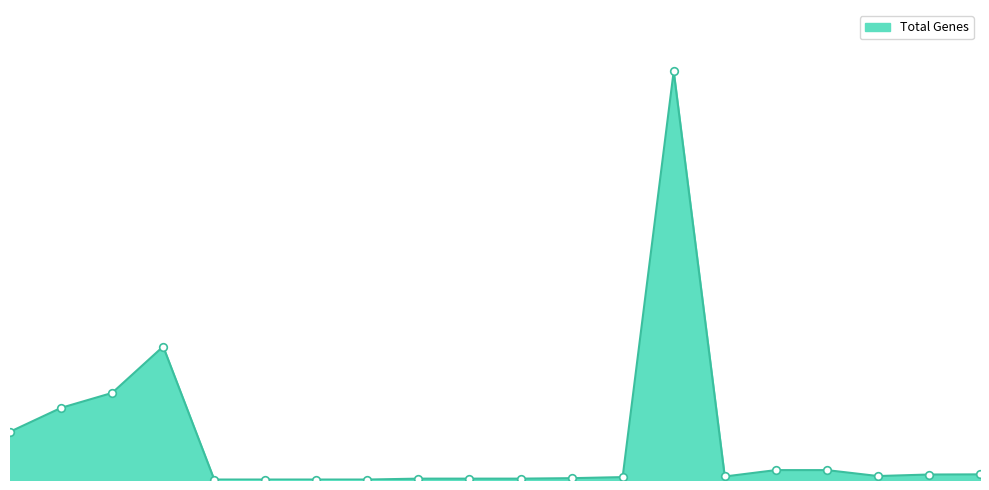

Is this an area chart (filled region under the line)?

Yes